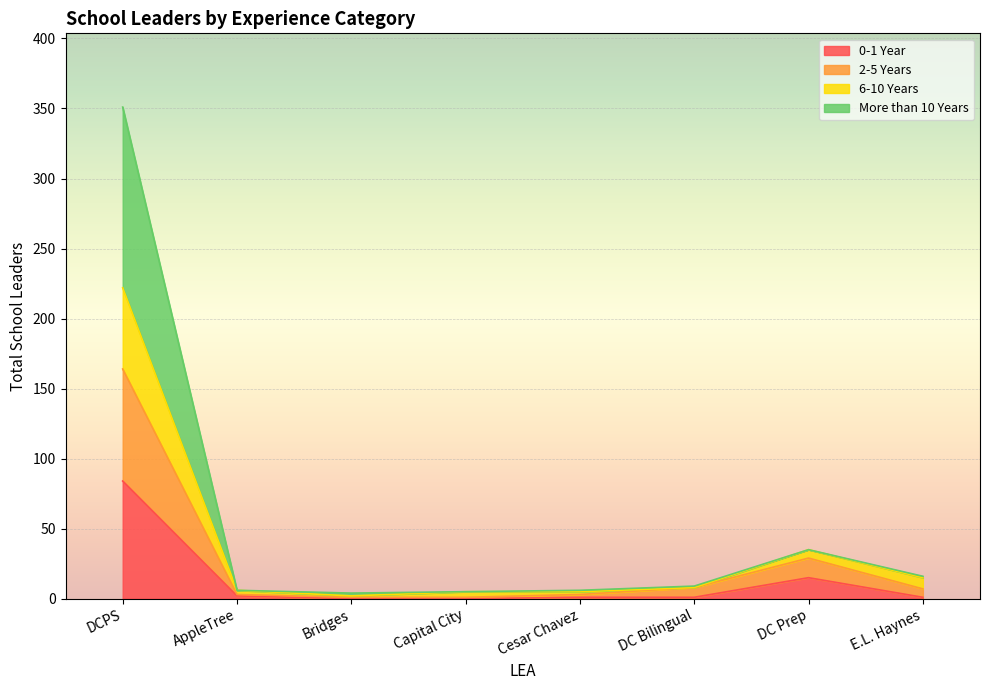

Which category has the highest value in the 0-1 Year series?

DCPS